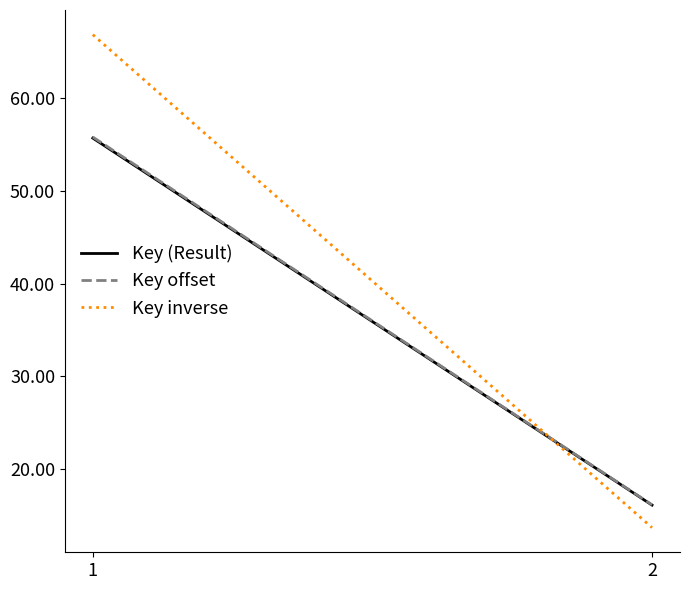

Between 2 and 1, which is larger?

1